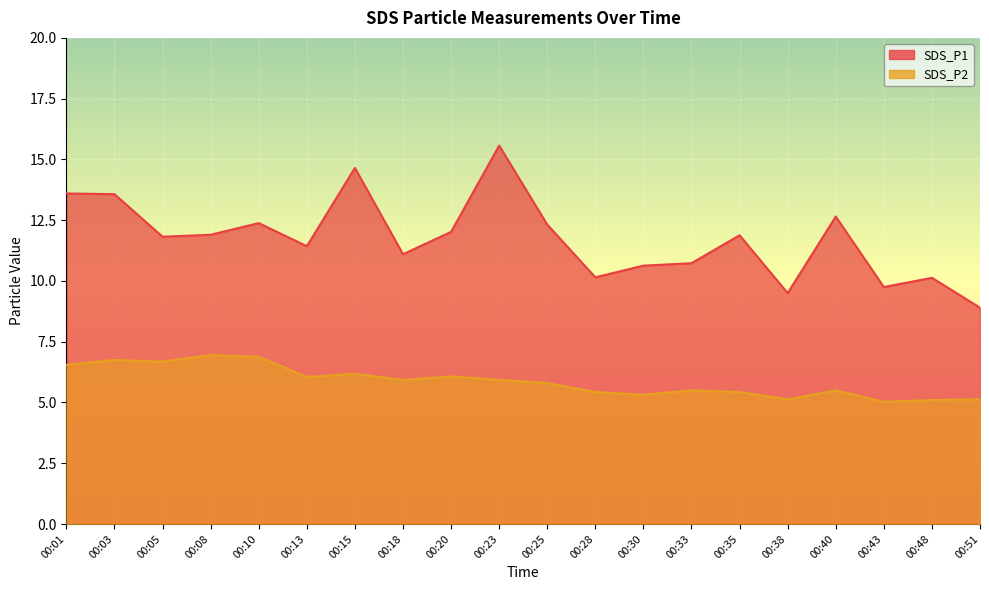

What is the difference between the maximum and second lowest values in the SDS_P1 series?

6.1